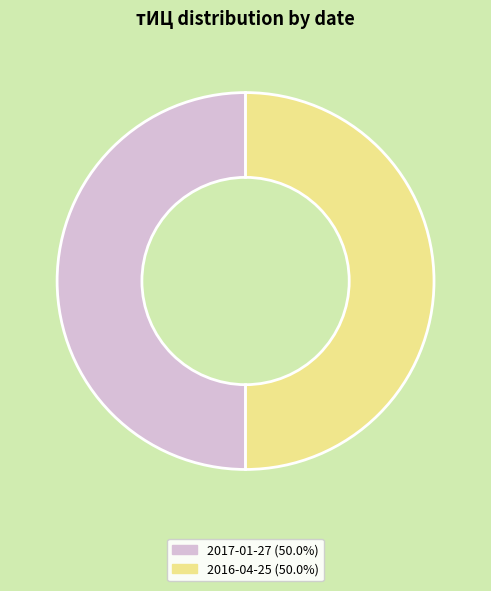

How many slices are in this pie chart?

2